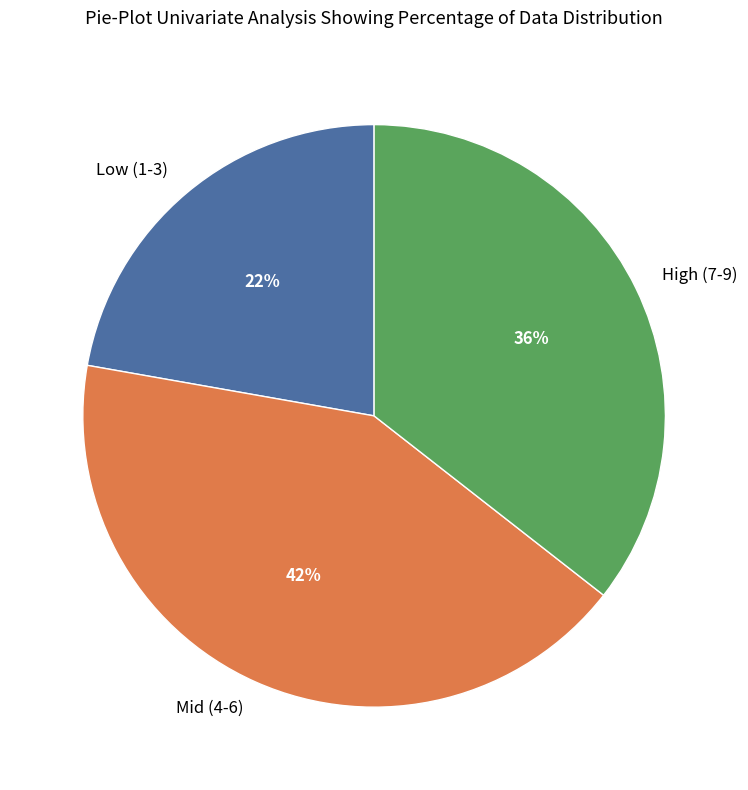

Count the number of slices in the pie.

3